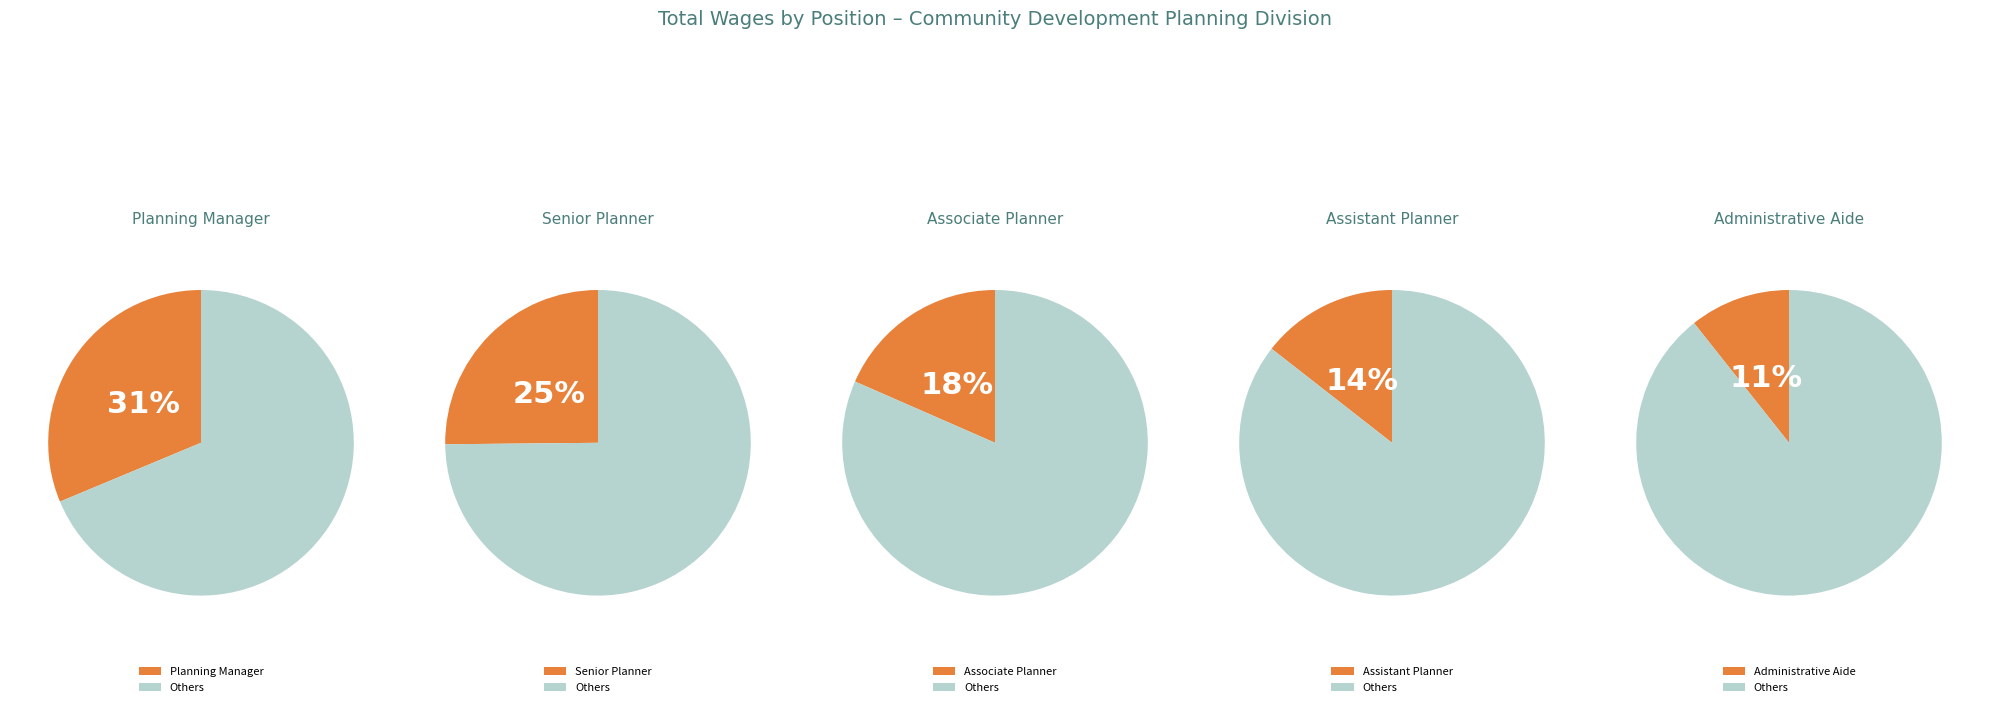

To the nearest percent, what is the average slice percentage?

20%